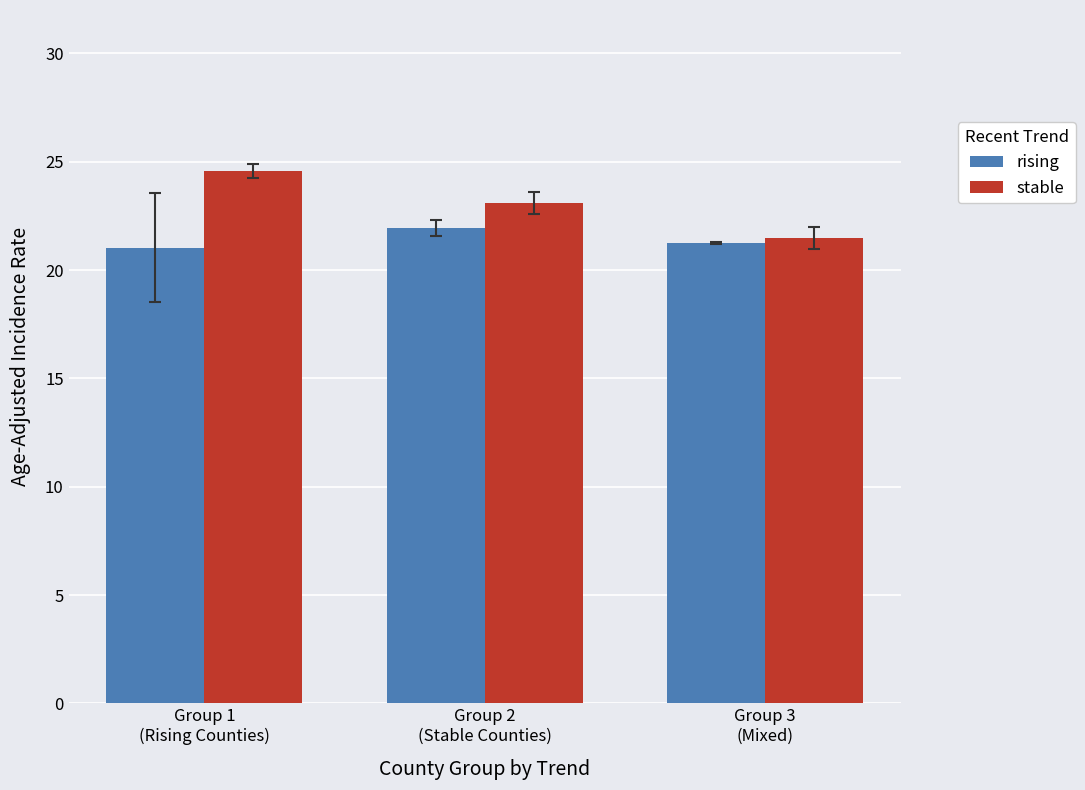

Which category has the highest value in the stable series?

Group 1
(Rising Counties)